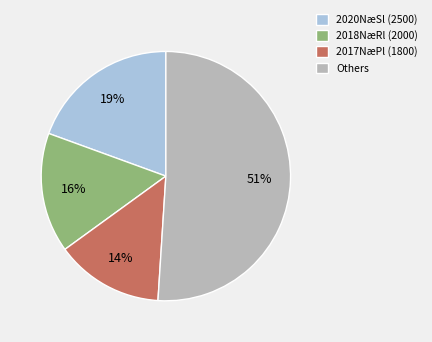

Combined, do Others and 2018NæRl (2000) account for over 50%?

Yes